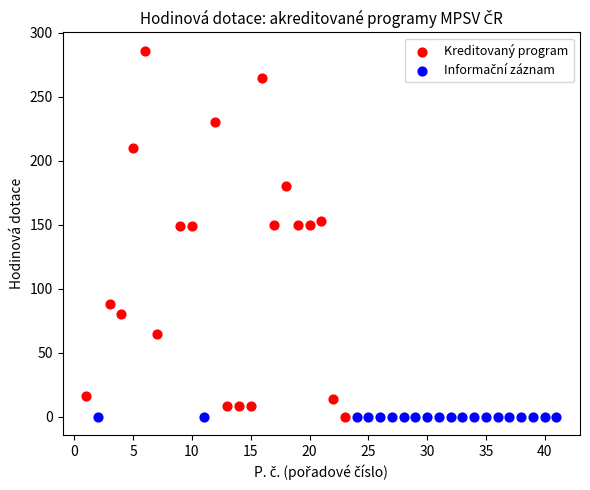

Which series contains the highest Y value?

Kreditovaný program